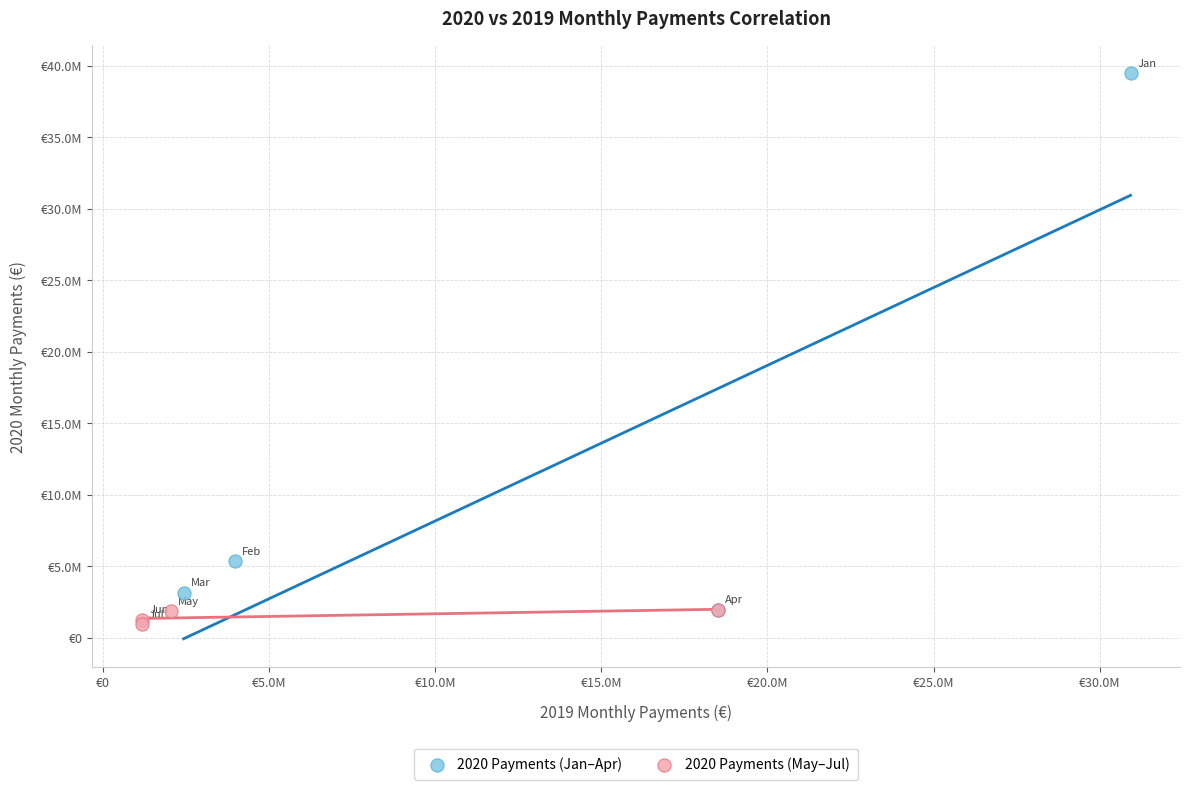

Which series has the widest spread of Y values?

2020 Payments (Jan–Apr)